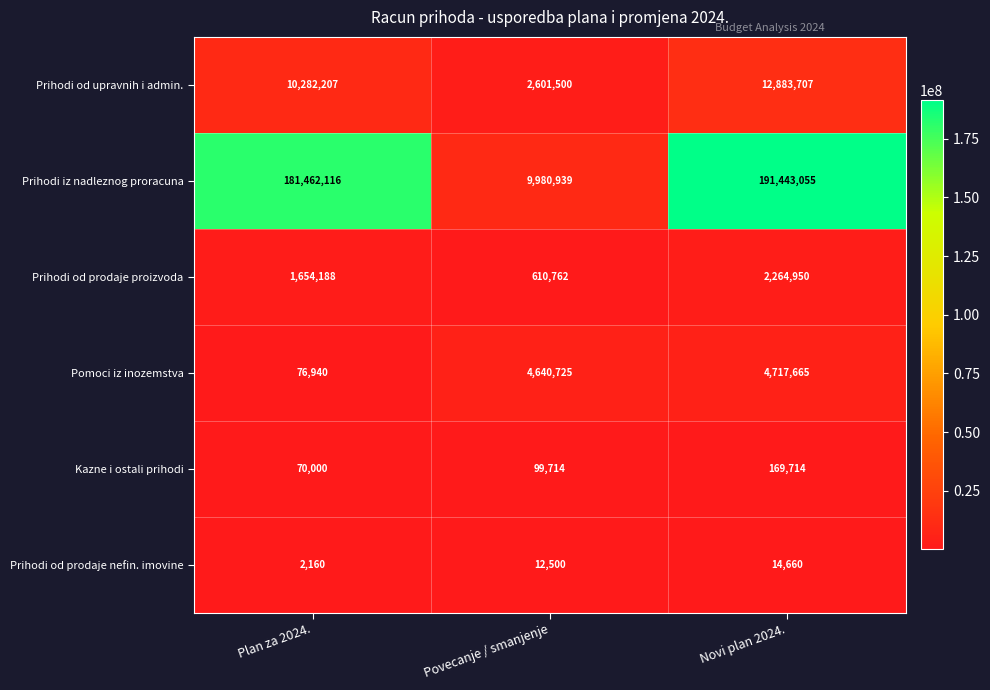

What is the greatest value displayed?

191443055